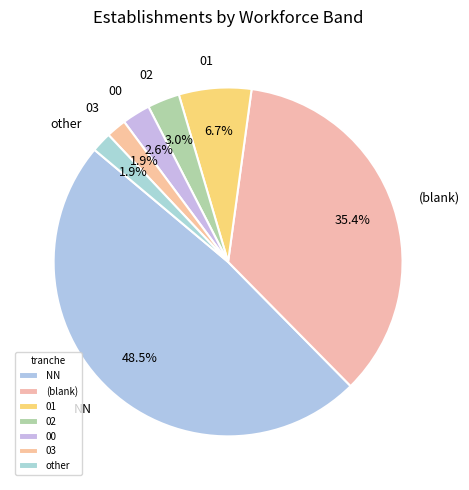

Is there any slice that represents more than half of the pie?

No